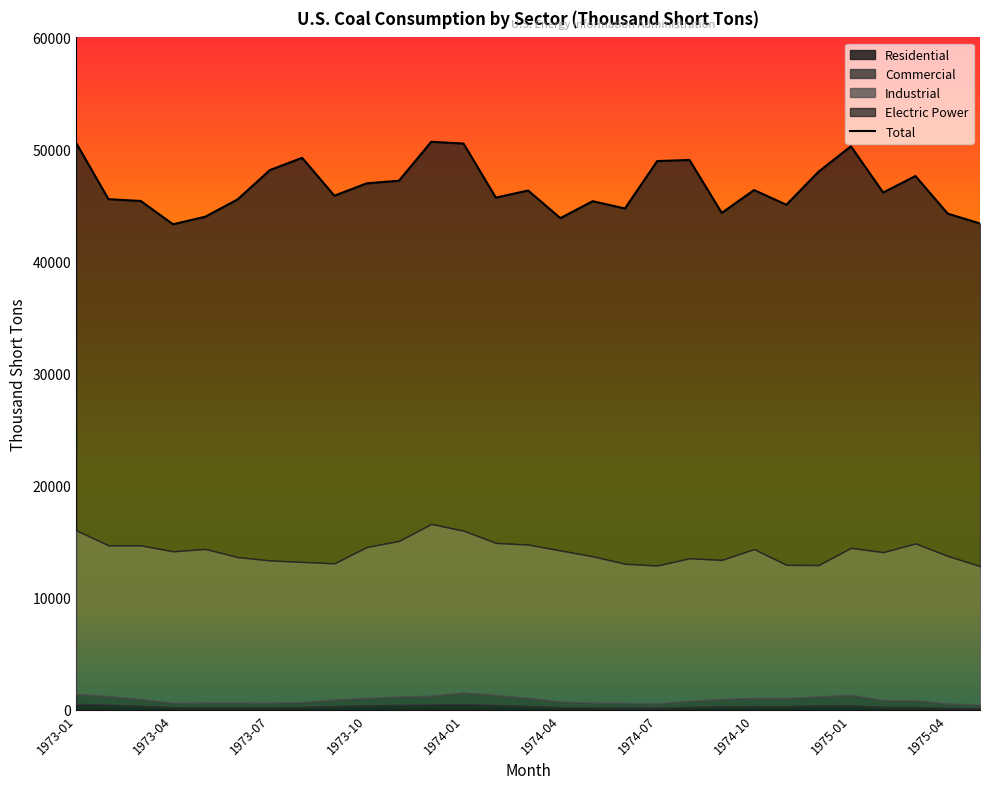

Where does the Commercial series first go above 596?

1973-01